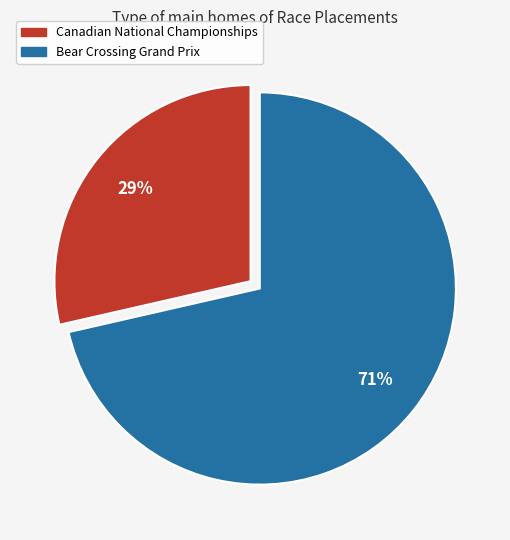

To the nearest percent, what is the average slice percentage?

50%